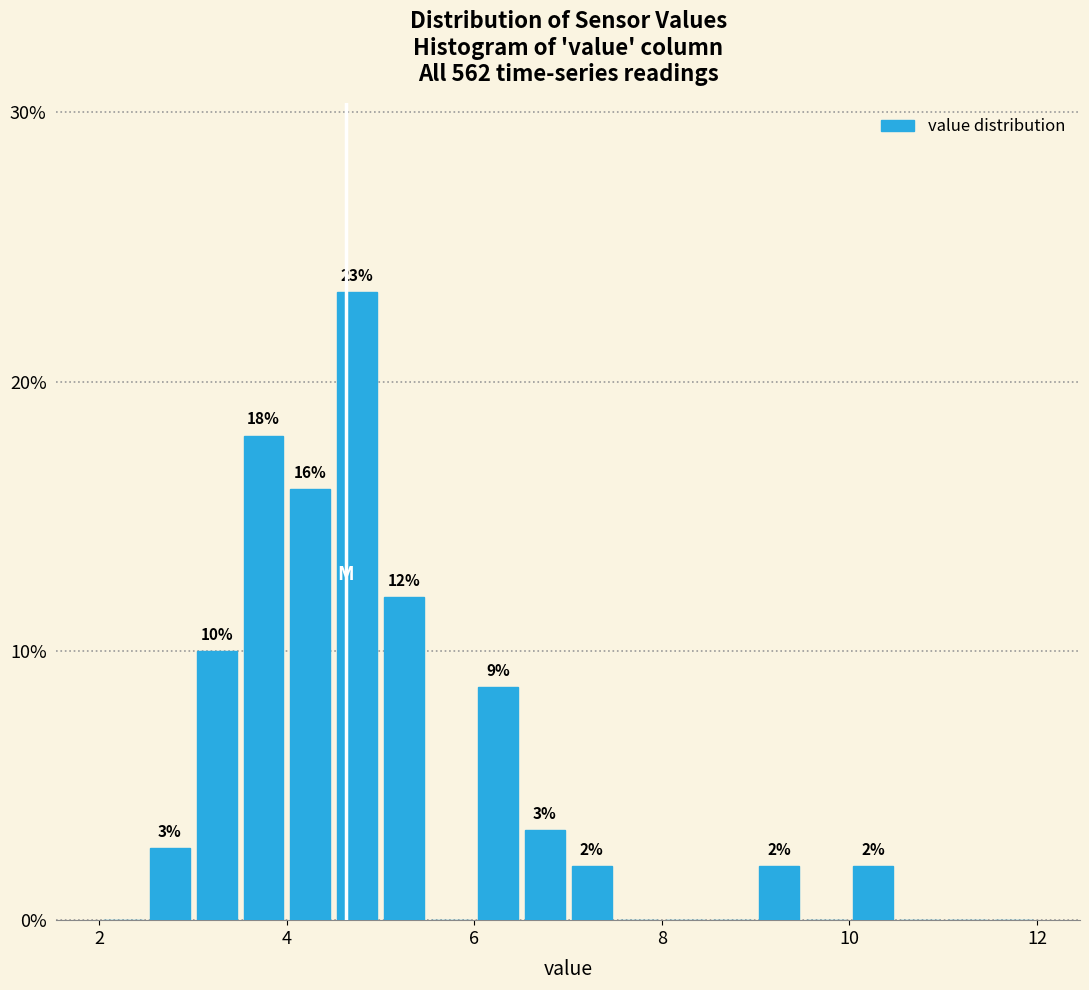

Read against the x-axis, roughly where is the centre of the tallest bar?

4.8